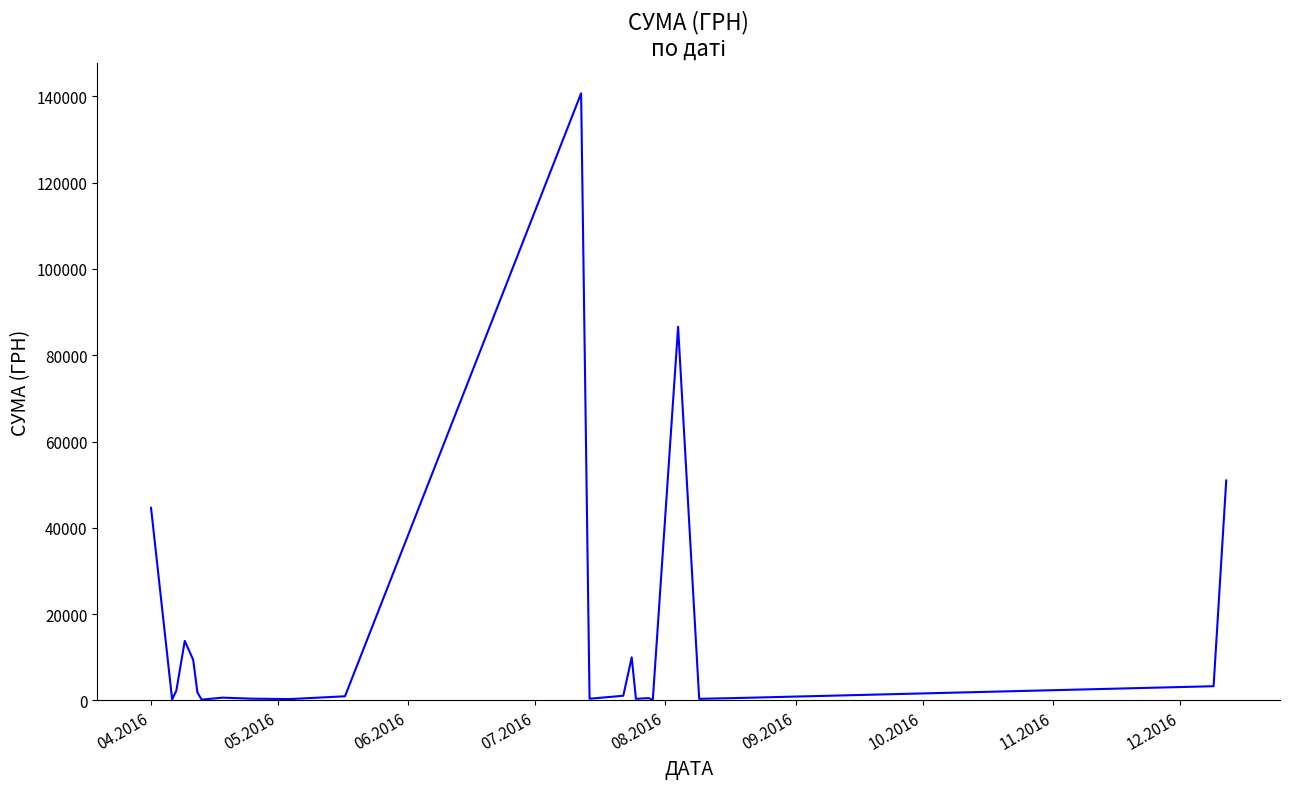

How many lines are shown in the chart?

1